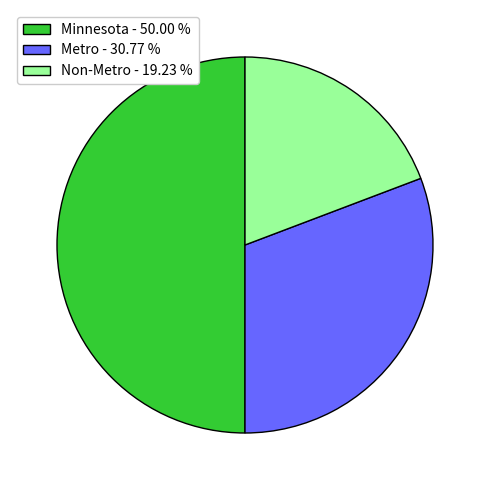

How many segments does this pie chart have?

3